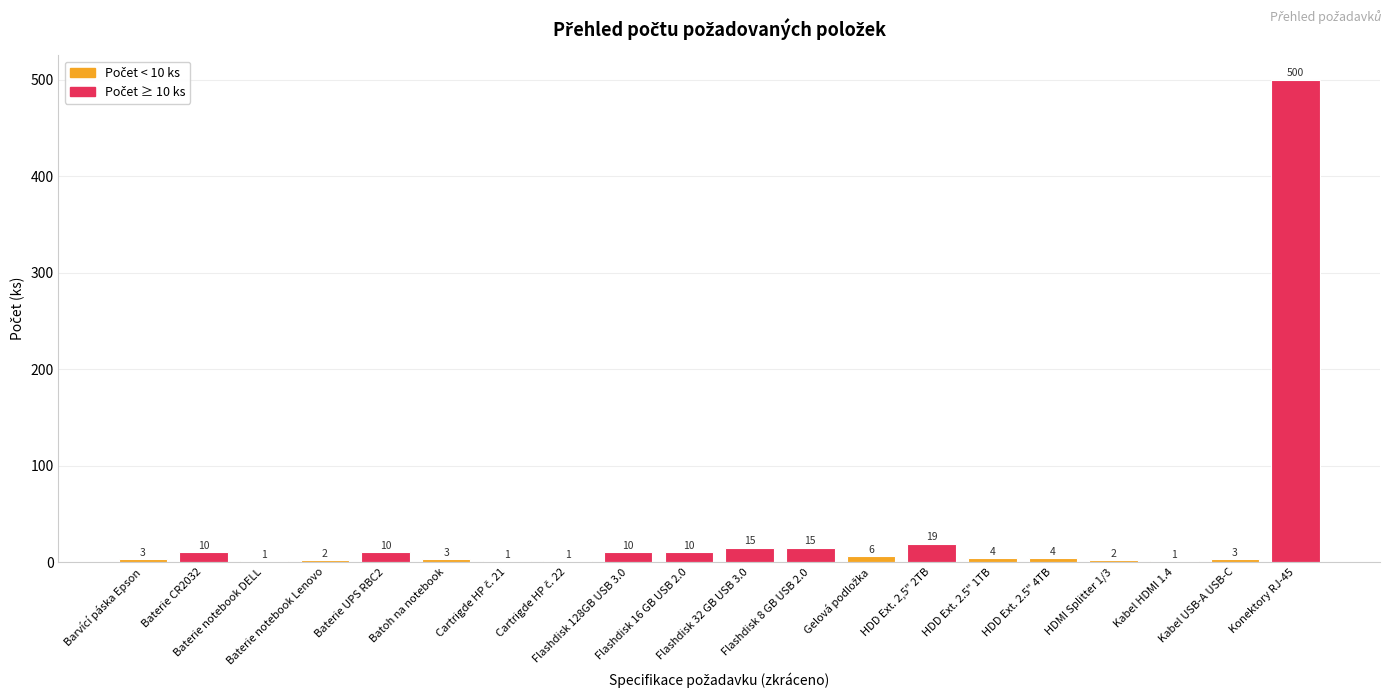

Reading left to right, list all the values displayed in this chart.

3	10	1	2	10	3	1	1	10	10	15	15	6	19	4	4	2	1	3	500